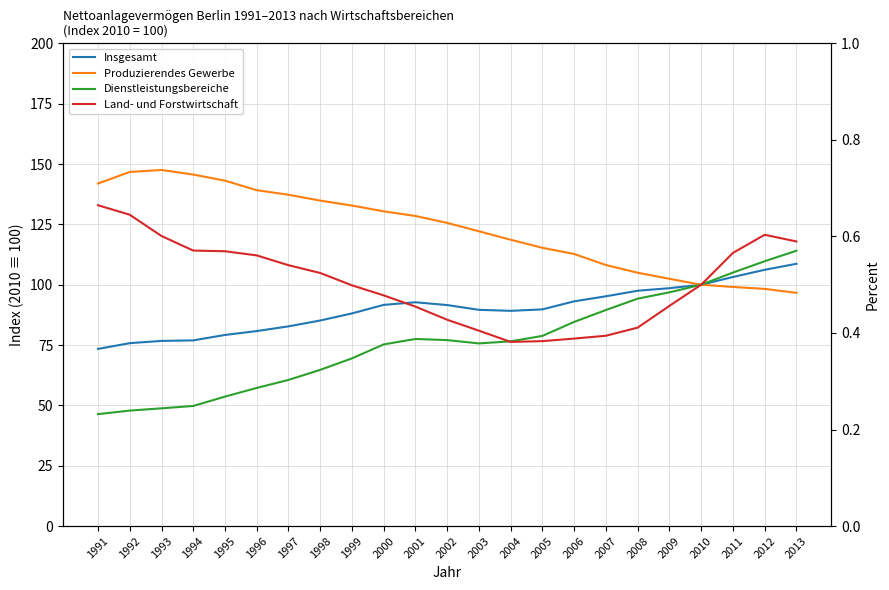

How many interior local peaks does the Dienstleistungsbereiche series have?

1